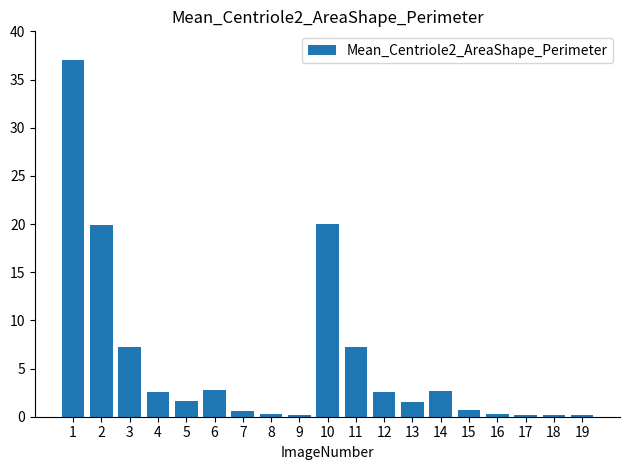

What is the average value?

5.7